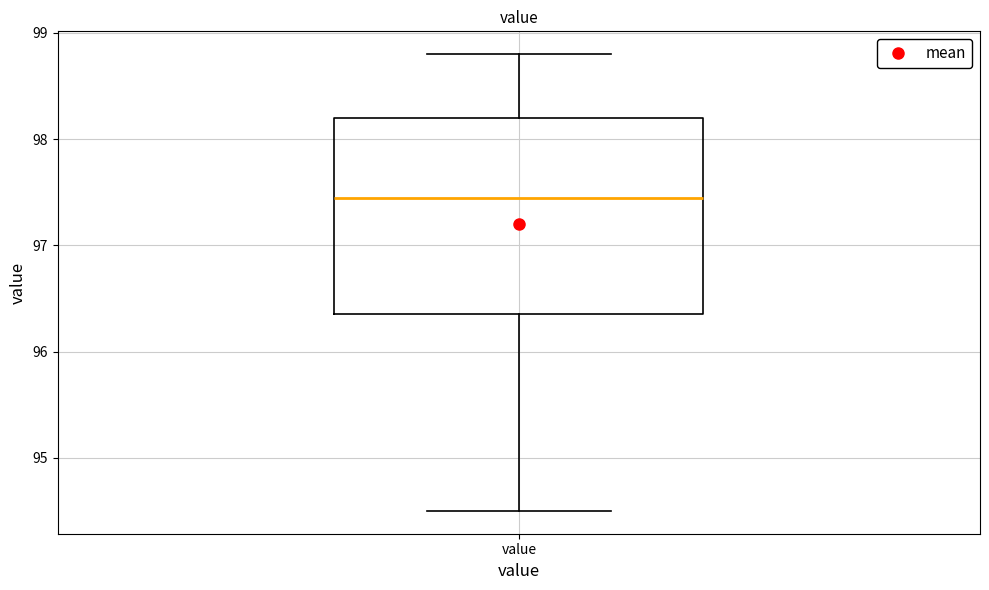

Read this box plot against the y-axis: the position of the median line, the range covered by the box, and the ends of both whiskers. The values are not printed on the chart, so give them approximately, as read against the axis.

median 97.5, box 96.4 to 98.2, whiskers 94.5 to 98.8